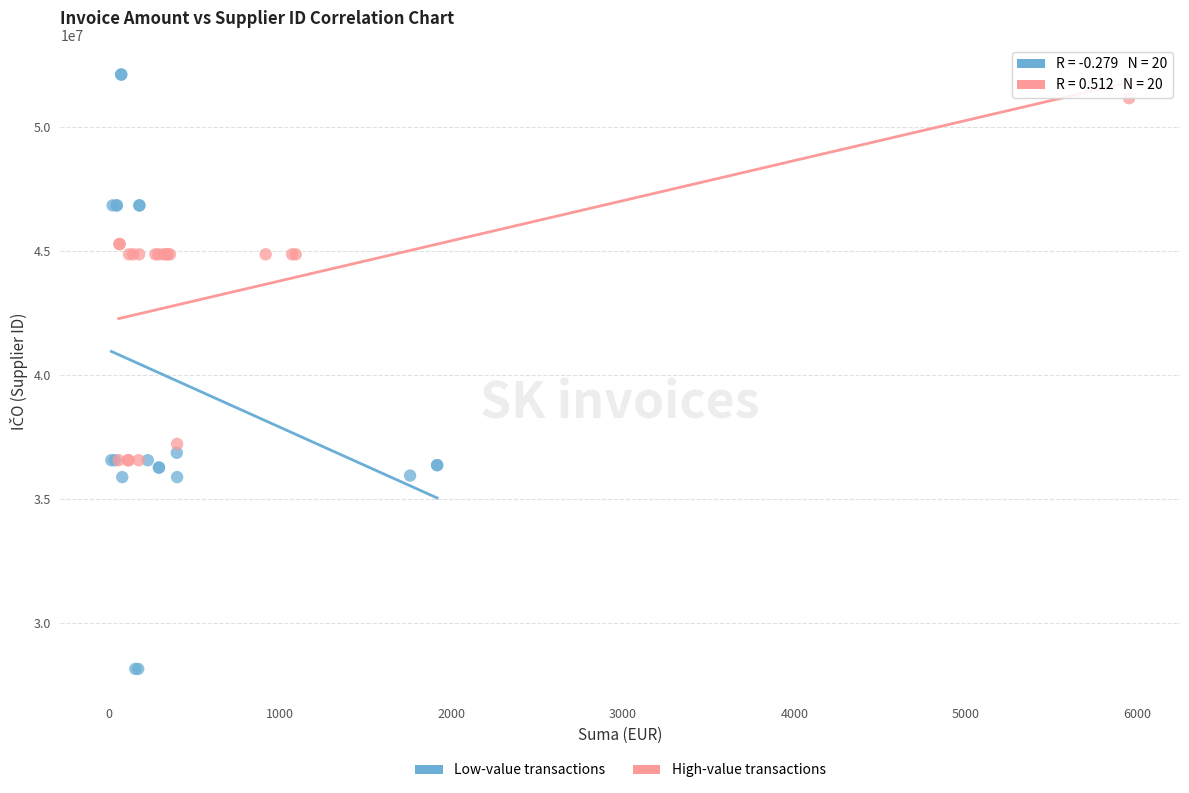

Which series contains the lowest Y value?

Low-value transactions